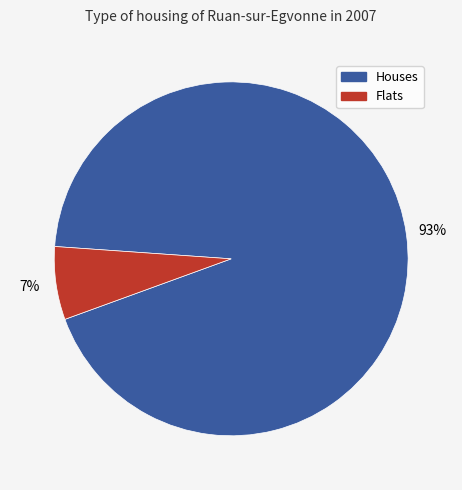

Is the sum of Flats and Houses greater than half?

Yes